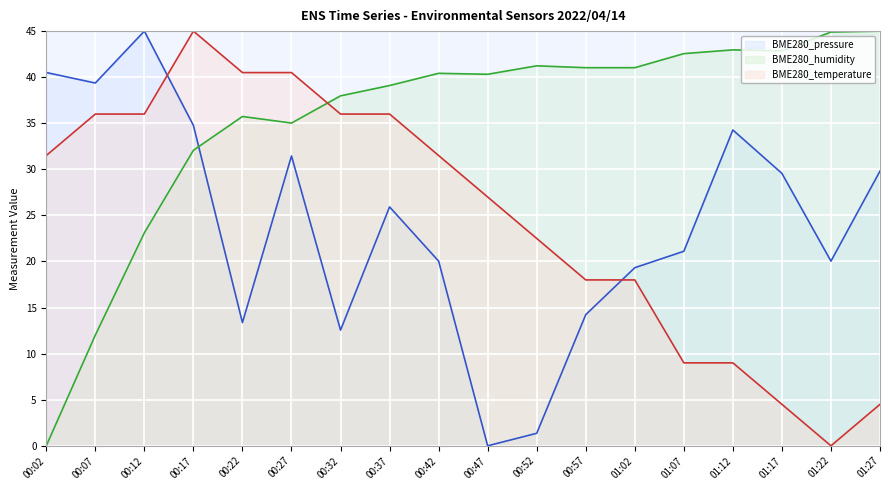

Which series changed the most between 00:27 and 01:22?

BME280_temperature